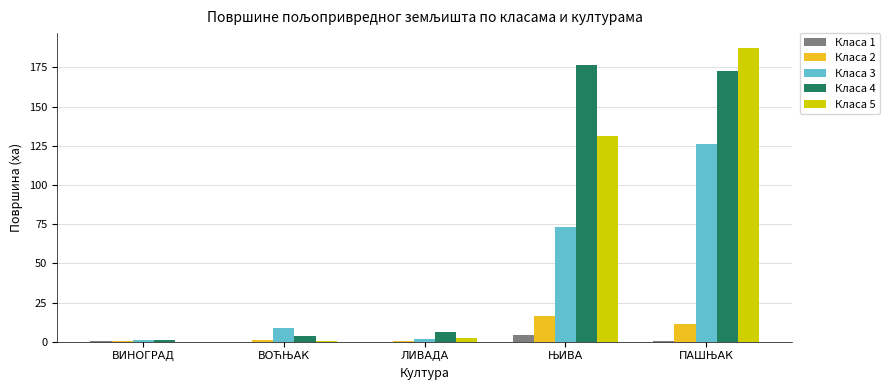

Which category has the highest value in the Класа 2 series?

ЊИВА